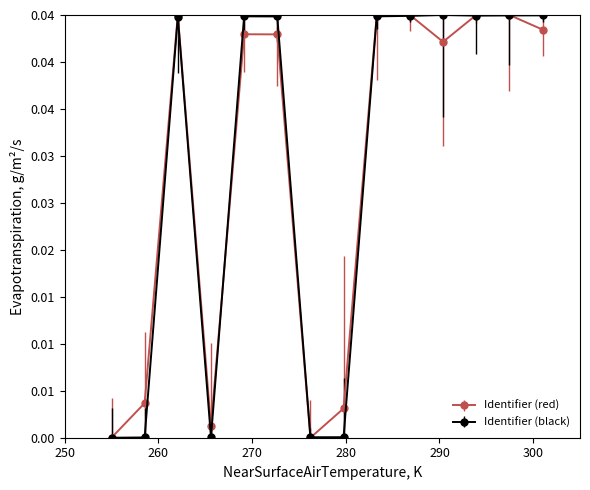

What are all the series names shown in the legend?

Identifier (red), Identifier (black)